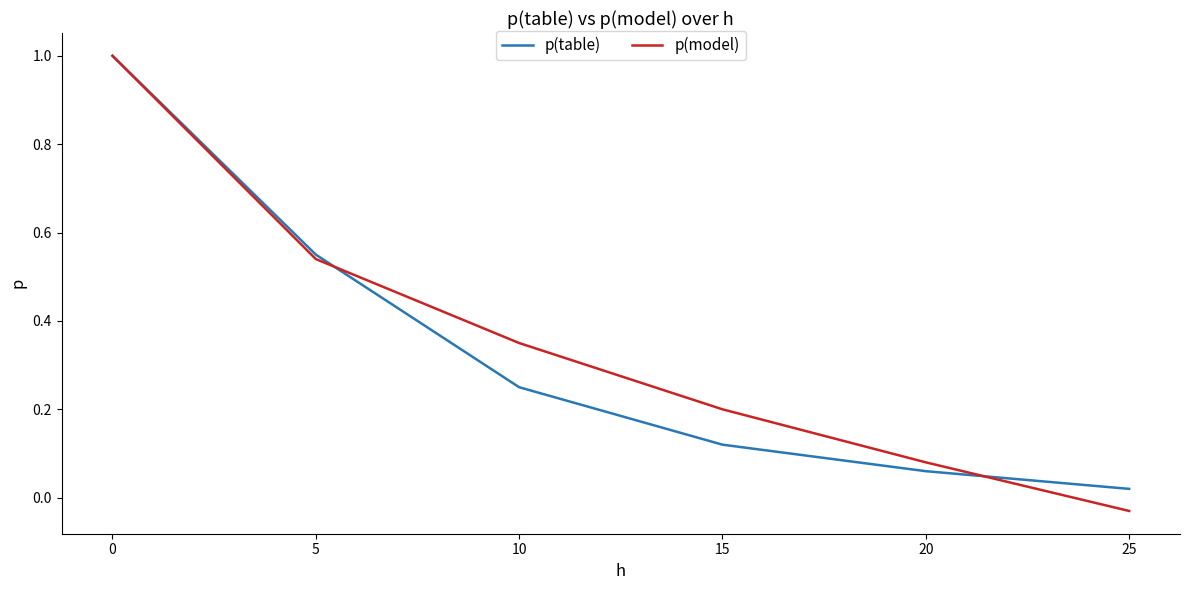

What is the maximum value shown in the chart?

1.0